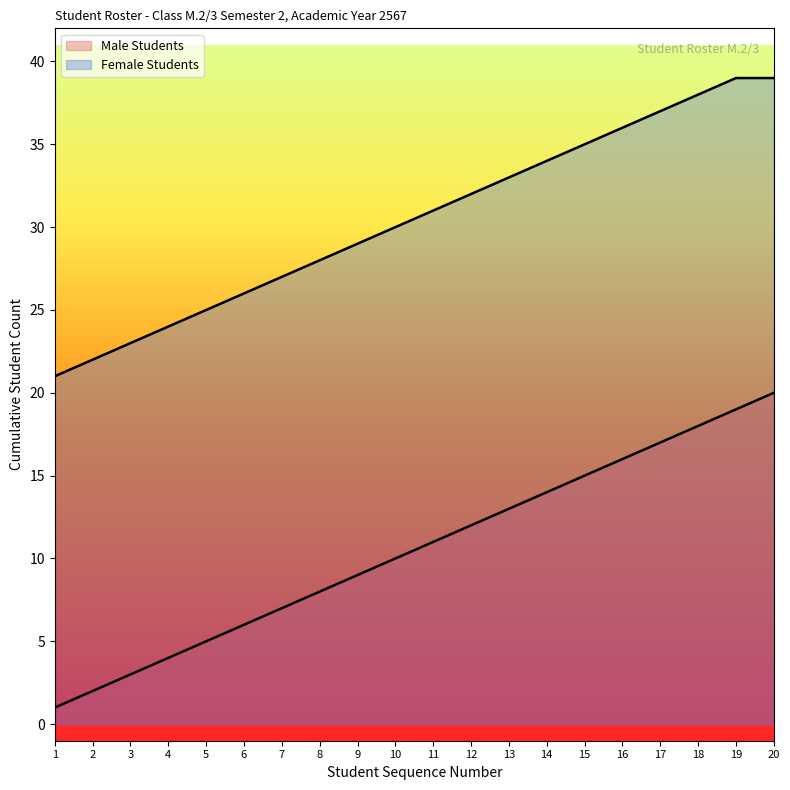

Between 13 and 9, which is larger?

13